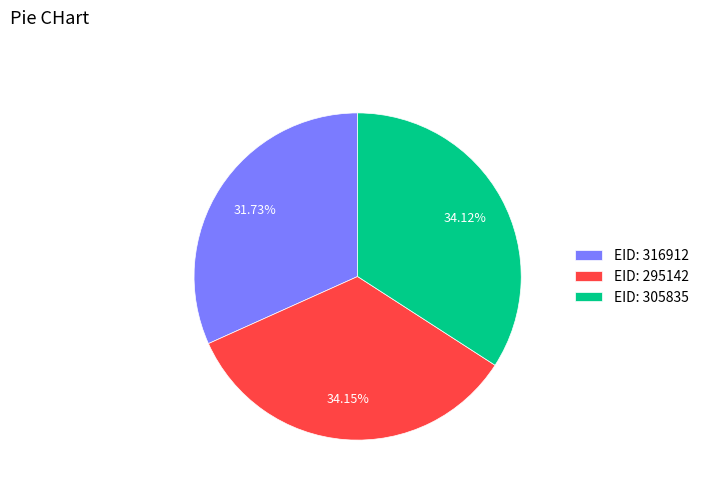

What is the ratio of the value at EID: 295142 to the value at EID: 316912?

1.1